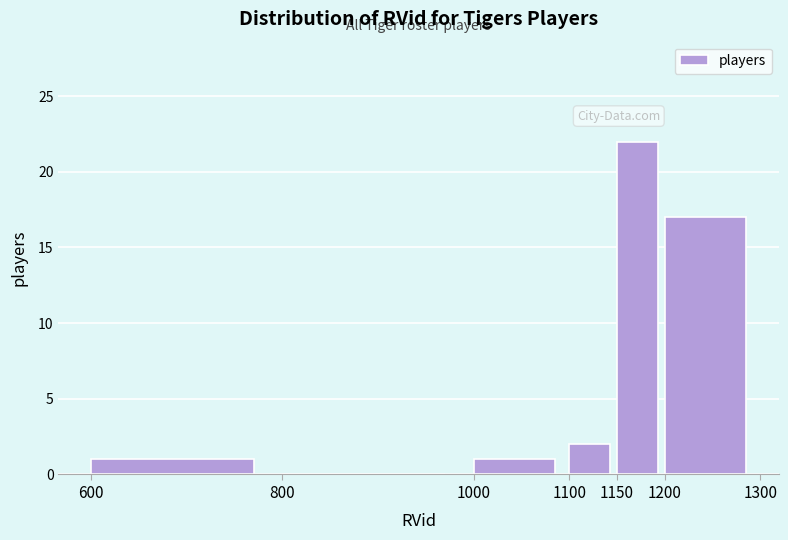

How tall is the bar that spans 1100 to 1150 on the x-axis? The values are not printed on the chart, so give them approximately, as read against the axis.

2